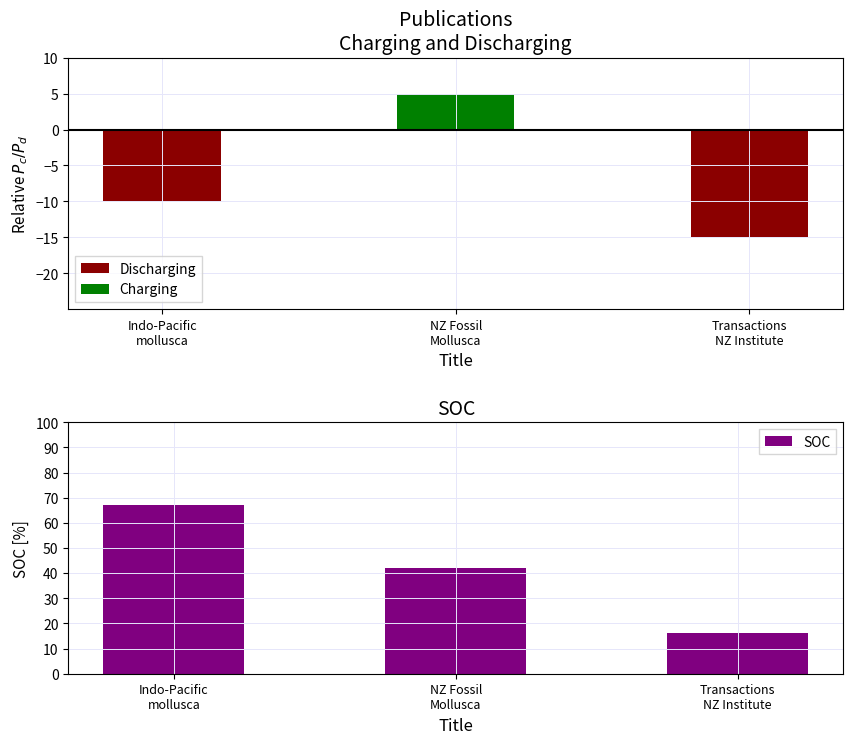

At which category is the sum across all series the highest?

Indo-Pacific
mollusca